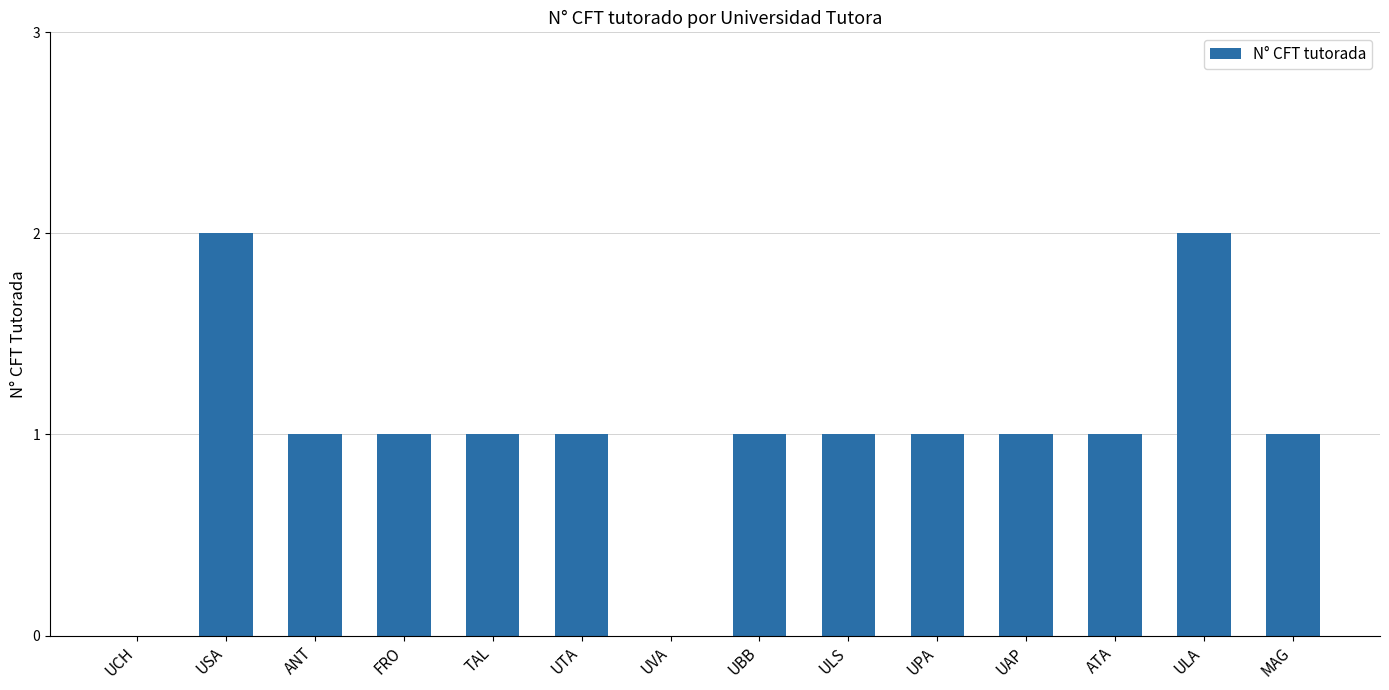

What is the average value?

1